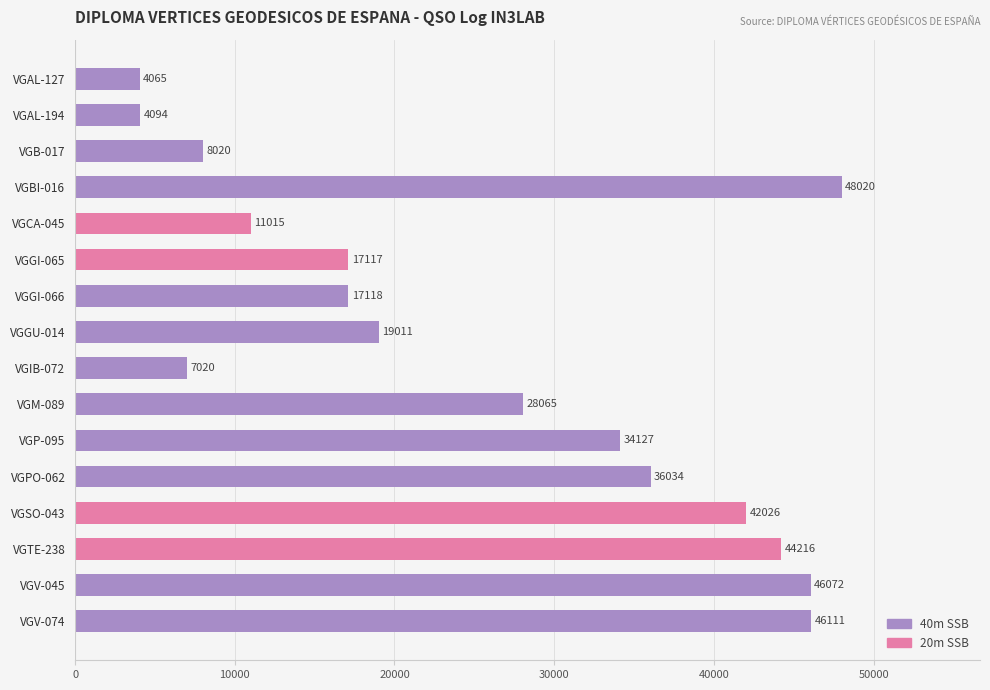

What is the maximum value shown in the chart?

48020